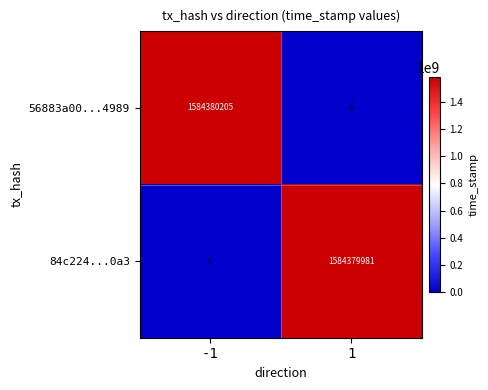

Reading left to right, transcribe all the data shown in this chart.

56883a00...4989: 1584380205	0
84c224...0a3: 0	1584379981